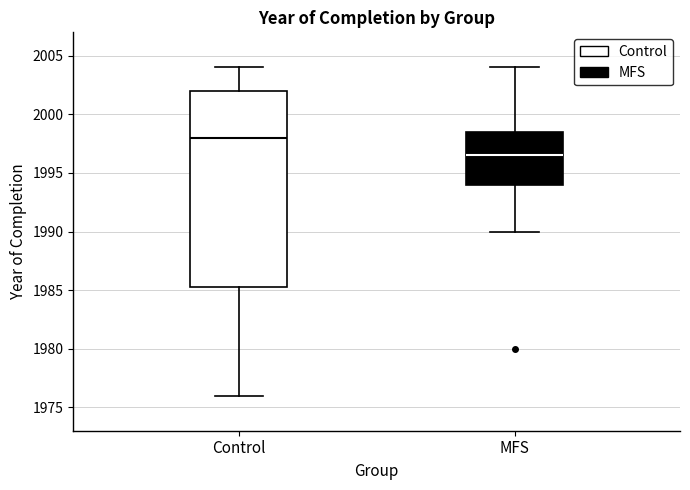

Reading left to right, transcribe this box plot: for each box, give where its median line is, the range the box spans, and where its two whiskers end, as read against the y-axis. The values are not printed on the chart, so give them approximately, as read against the axis.

Control: median 1998.0, box 1985.5 to 2002.0, whiskers 1976.0 to 2004.0
MFS: median 1996.5, box 1994.0 to 1998.5, whiskers 1990.0 to 2004.0